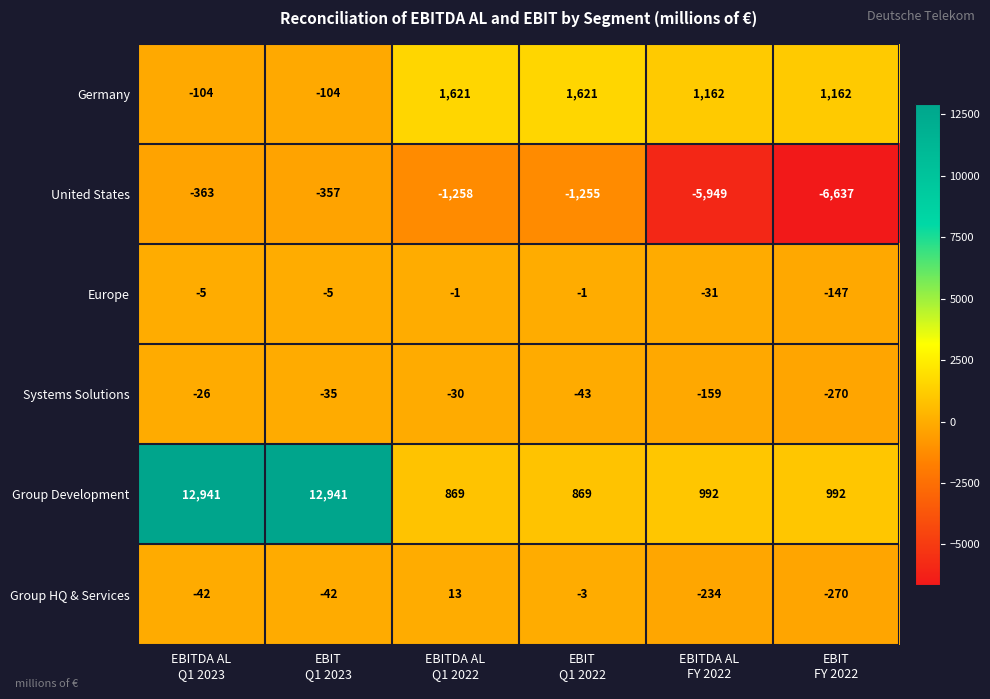

How many data points does each series have?

6